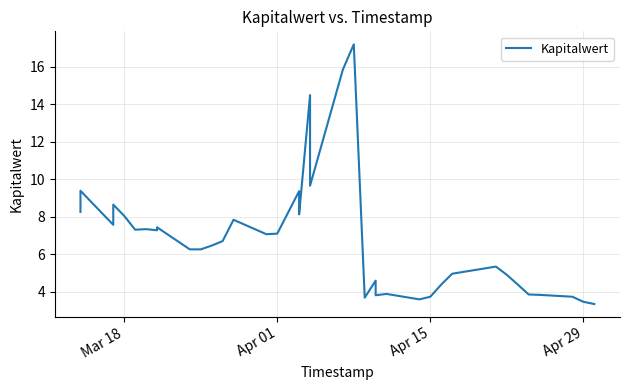

What is the average value?

6.9